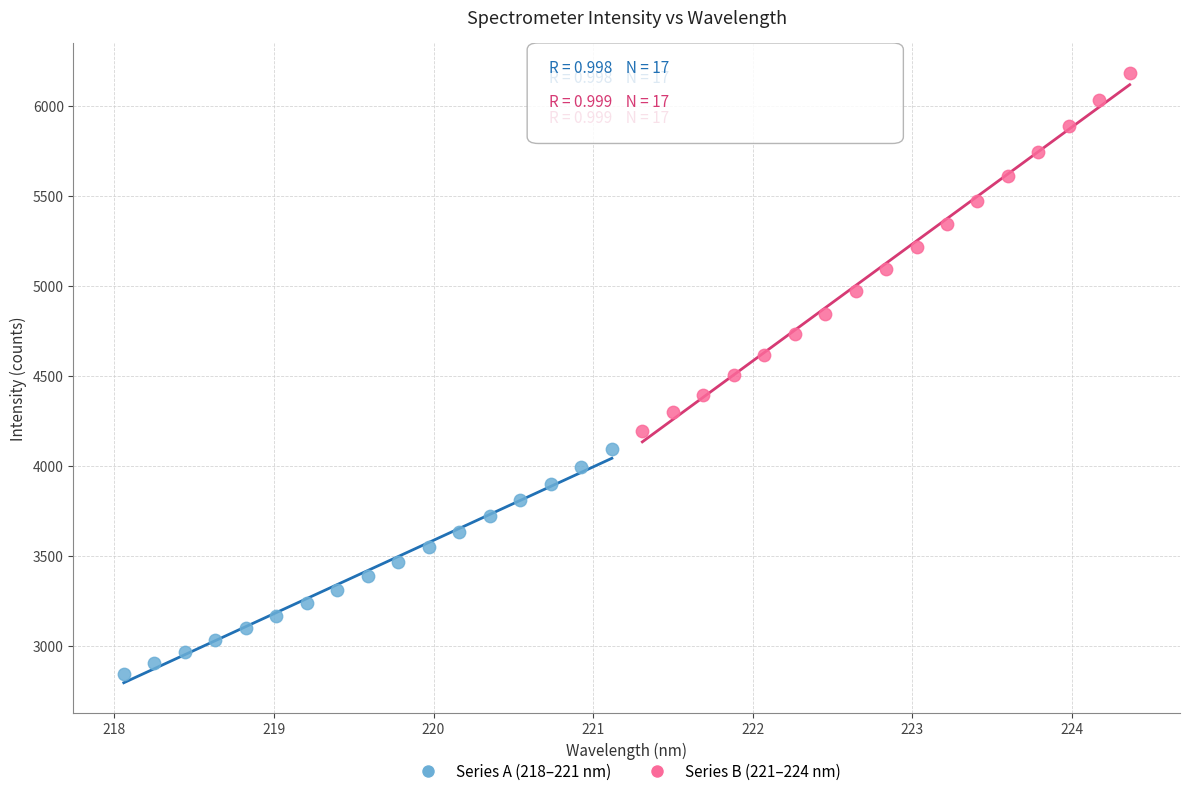

Which series contains the highest Y value?

Series B (221–224 nm)